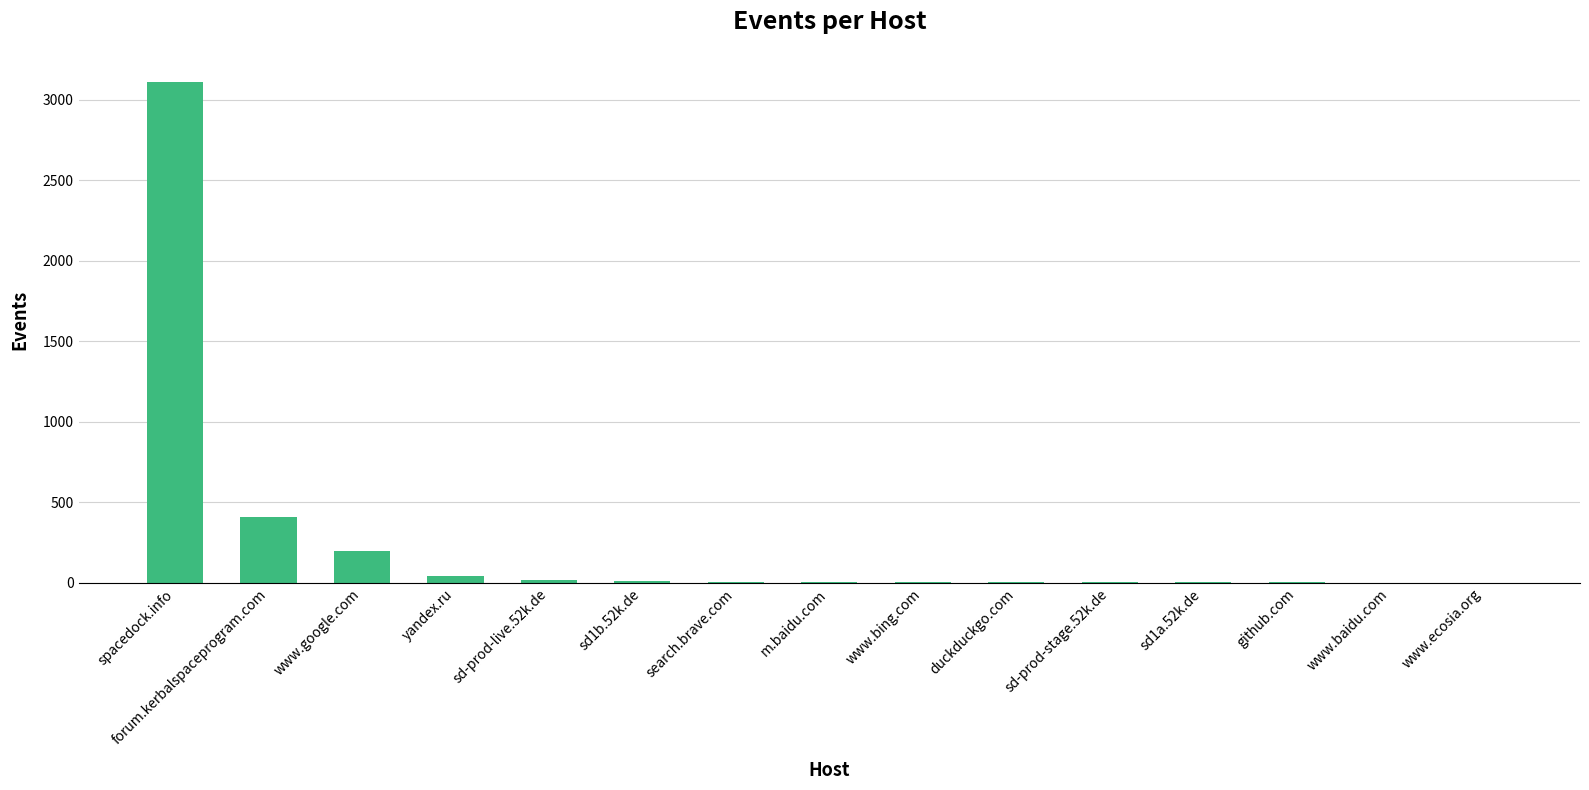

What is the sum of the values at spacedock.info and github.com?

3114